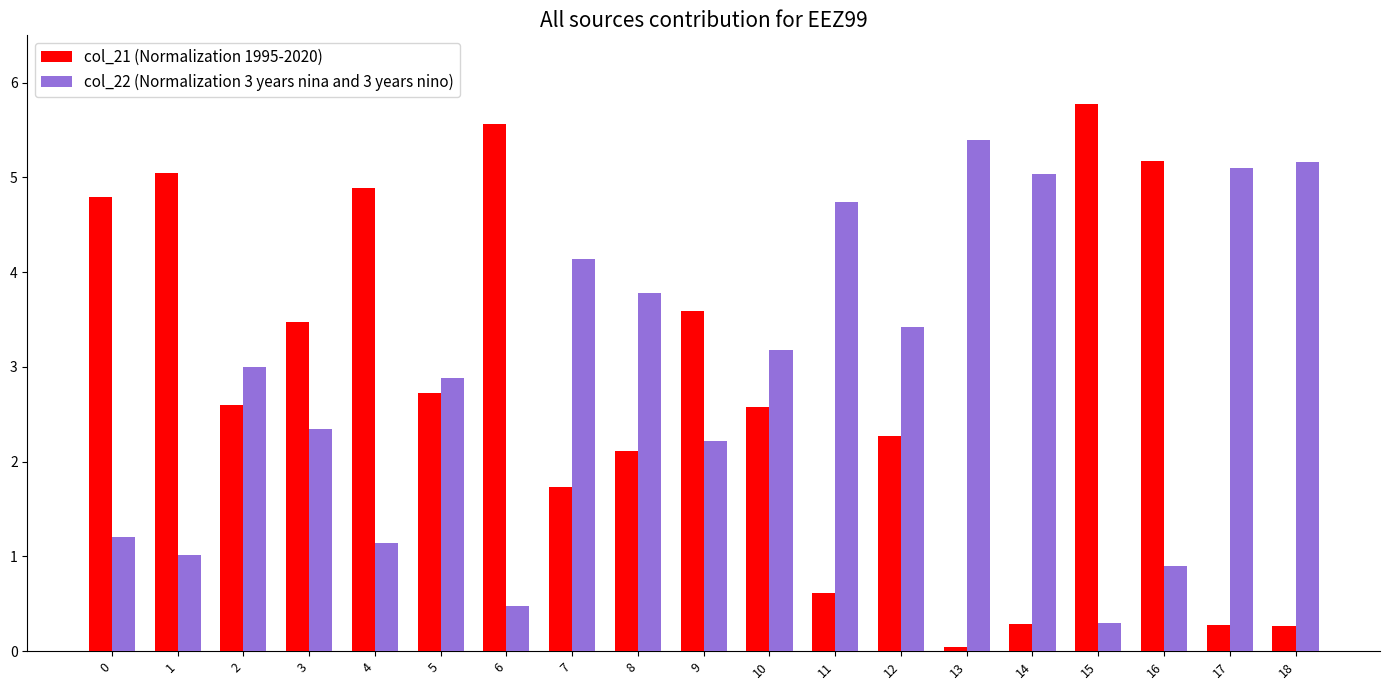

Count the number of data series in this chart.

2